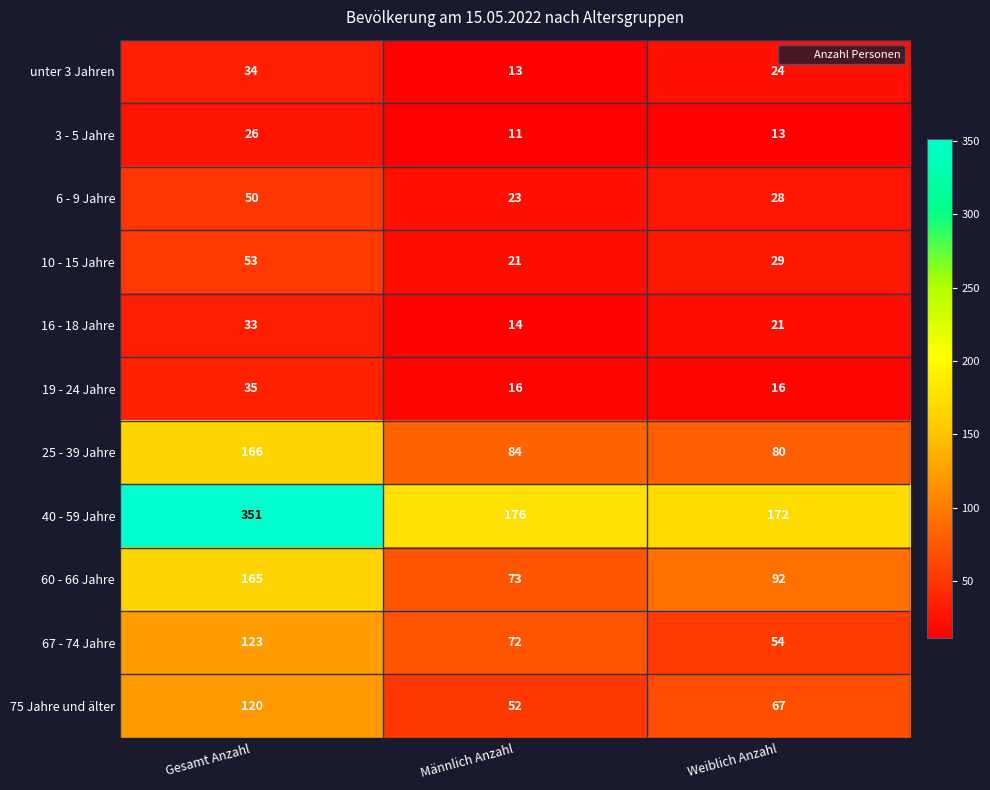

The value of unter 3 Jahren at Männlich Anzahl is 13. True or false?

True